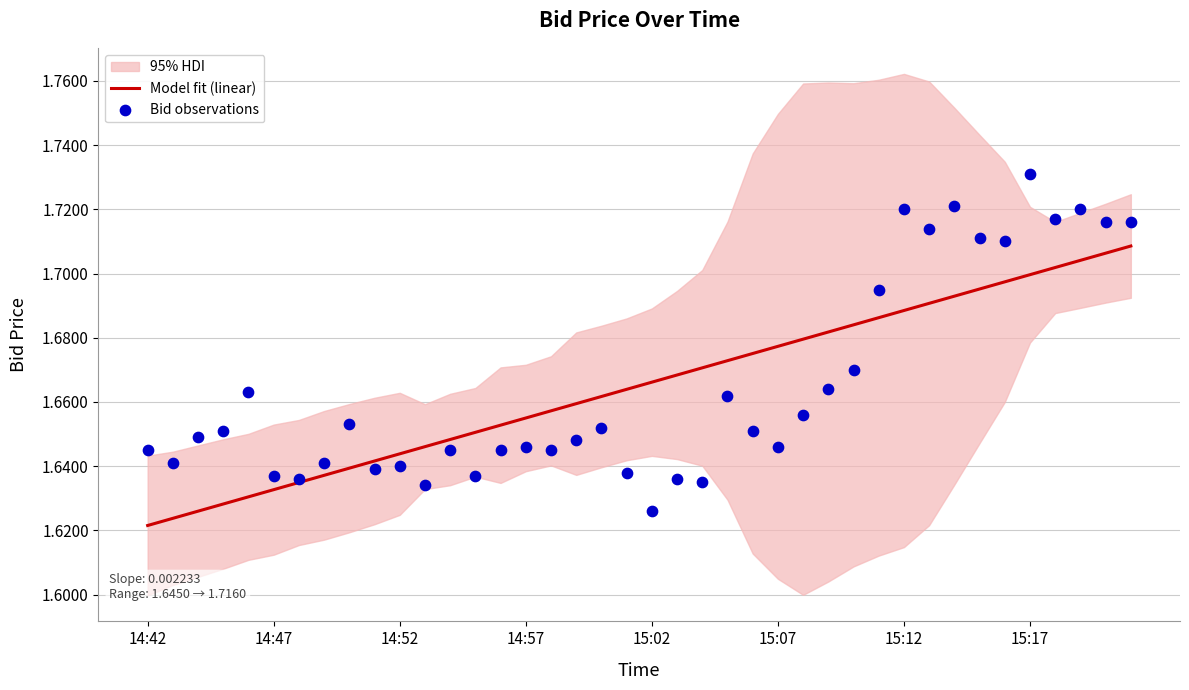

What is the total value across all series at 14:57?

3.3